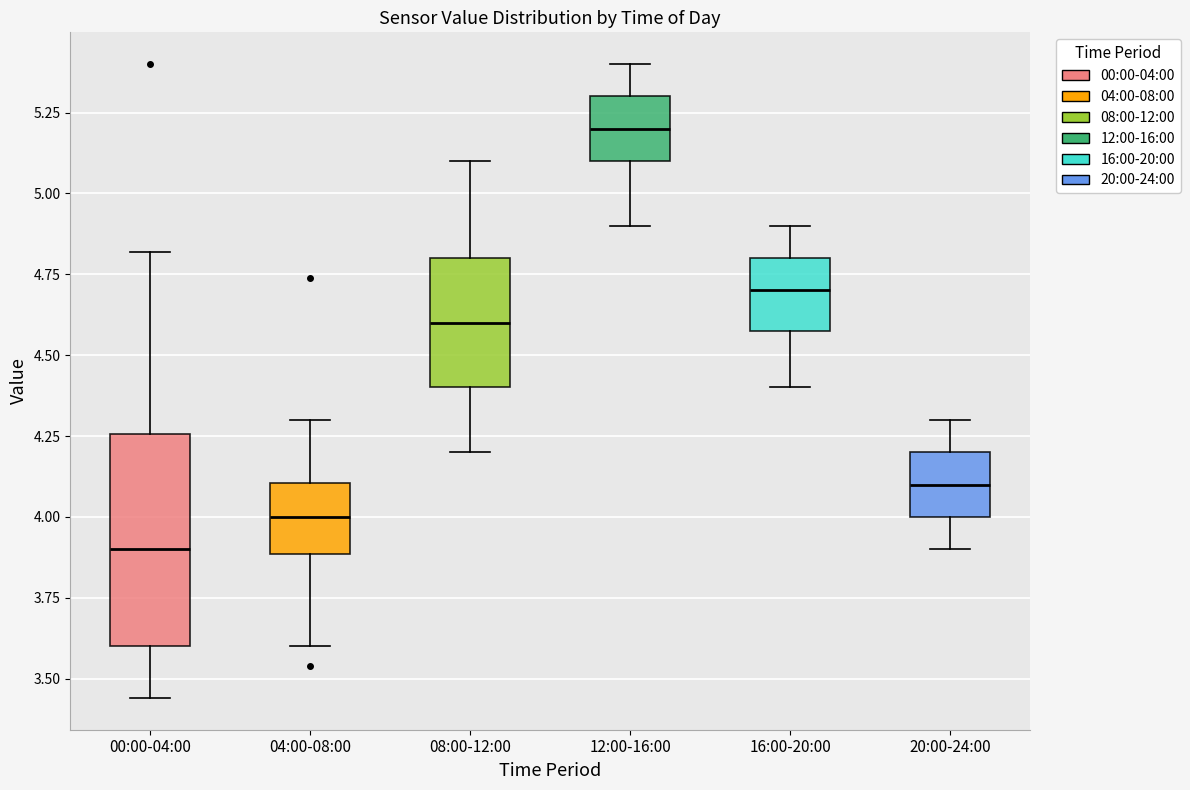

Where does the upper whisker of the box for 04:00-08:00 end on the y-axis? The values are not printed on the chart, so give them approximately, as read against the axis.

4.30